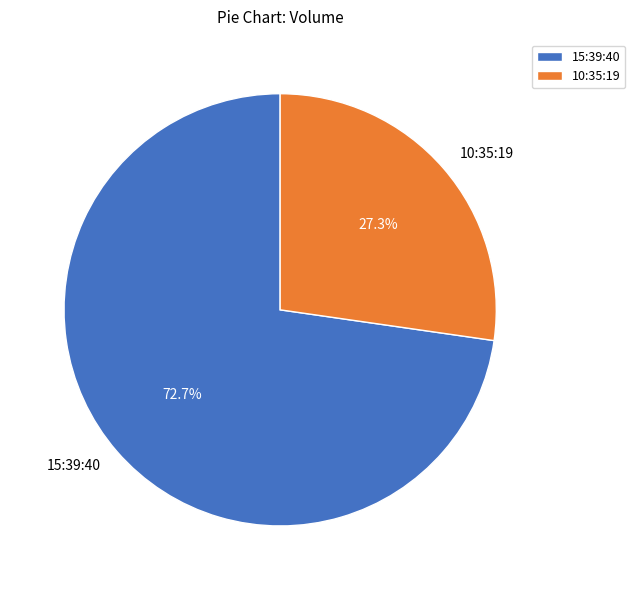

Do 10:35:19 and 15:39:40 together represent more than half of the pie?

Yes